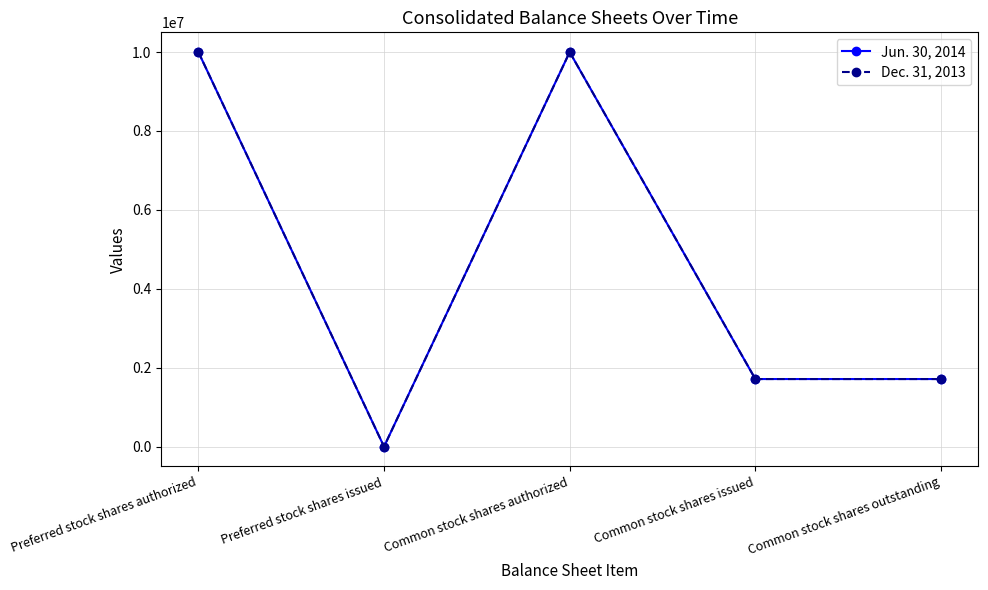

Does the chart have visible grid lines?

Yes